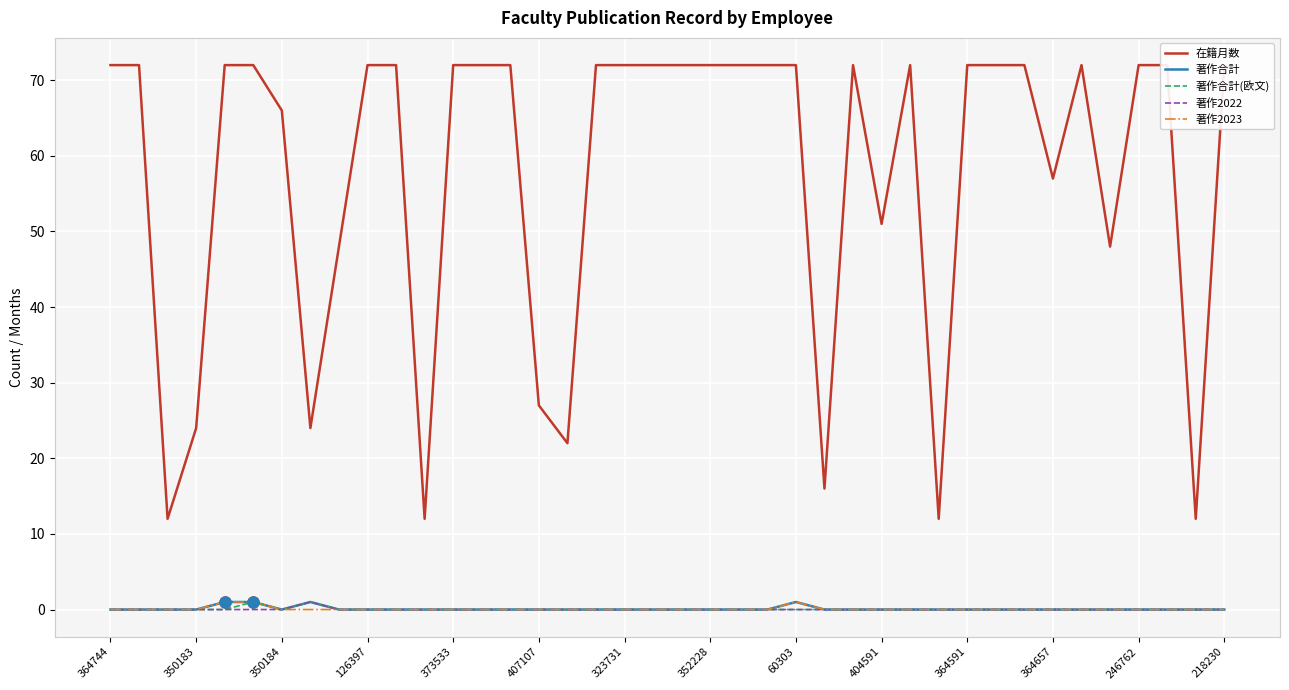

Which series has the largest total across all categories?

在籍月数